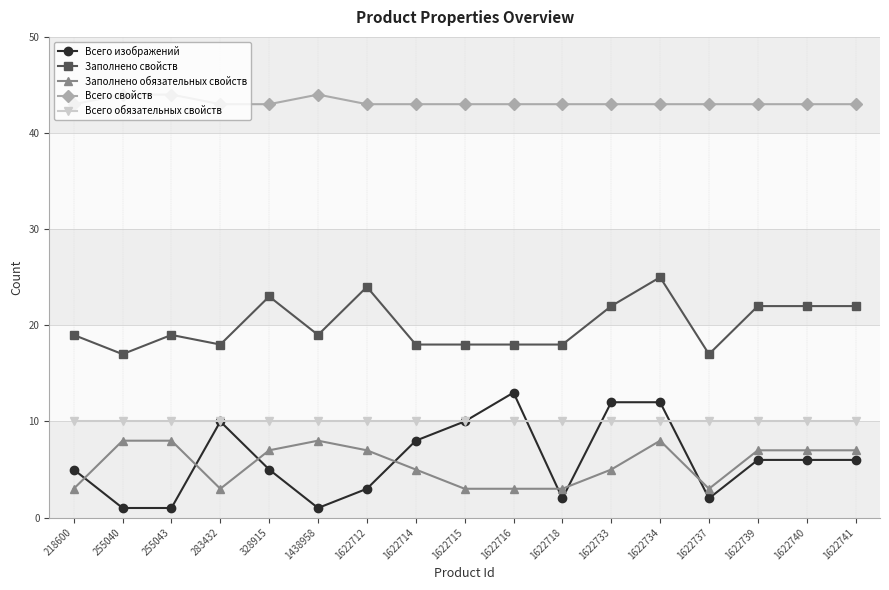

True or false: Всего свойств has more than 0 interior local peaks.

True